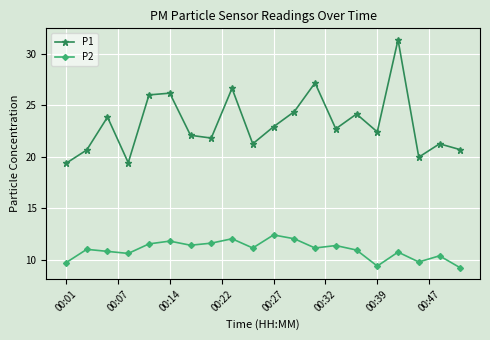

What is the difference between the maximum and minimum values in the P1 series?

12.0